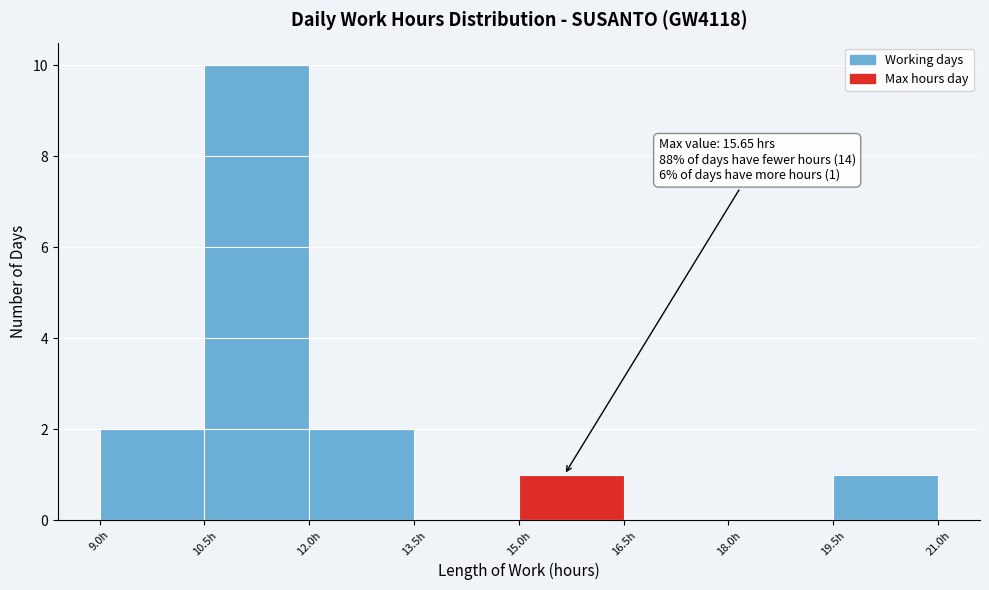

Which range on the x-axis has the tallest bar?

10.5 to 12.0